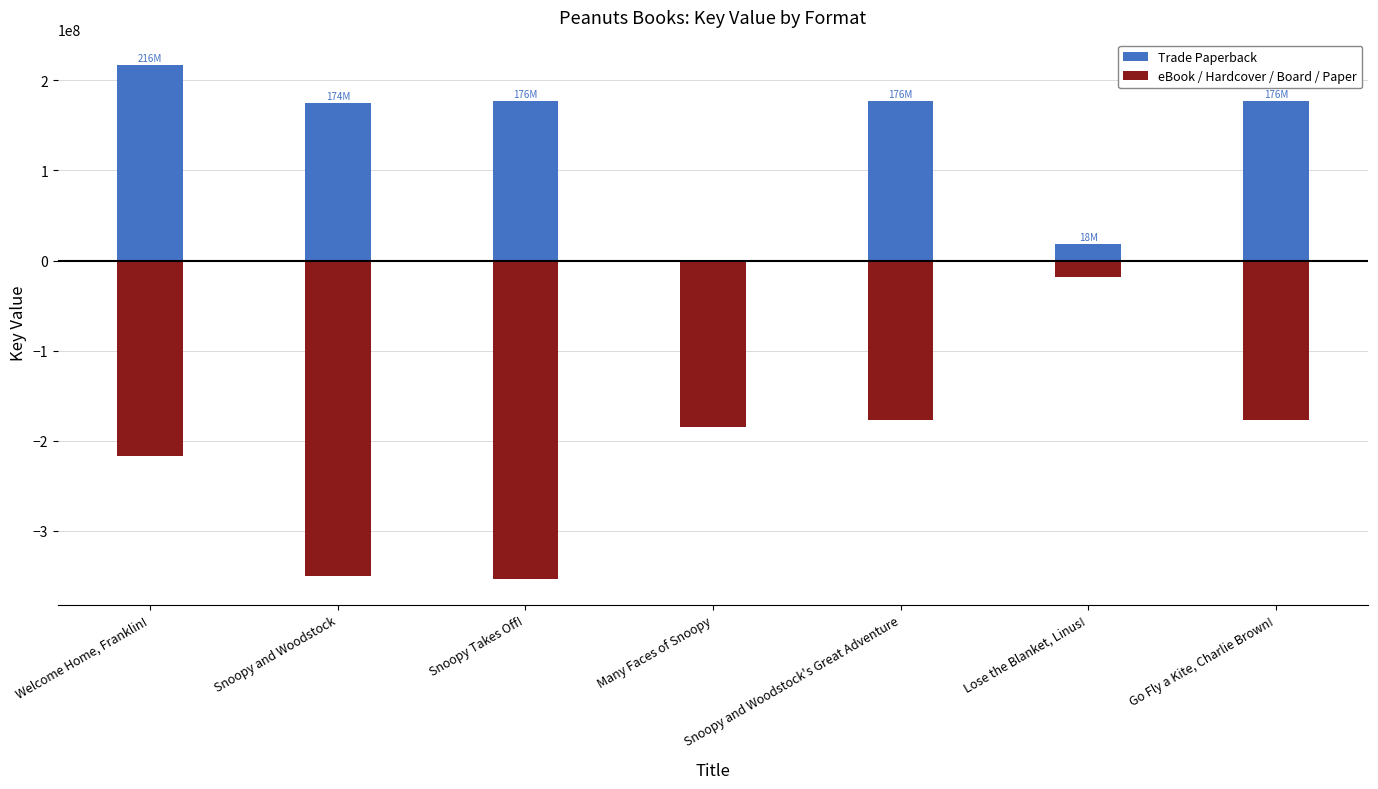

Does the chart contain stacked bars?

No